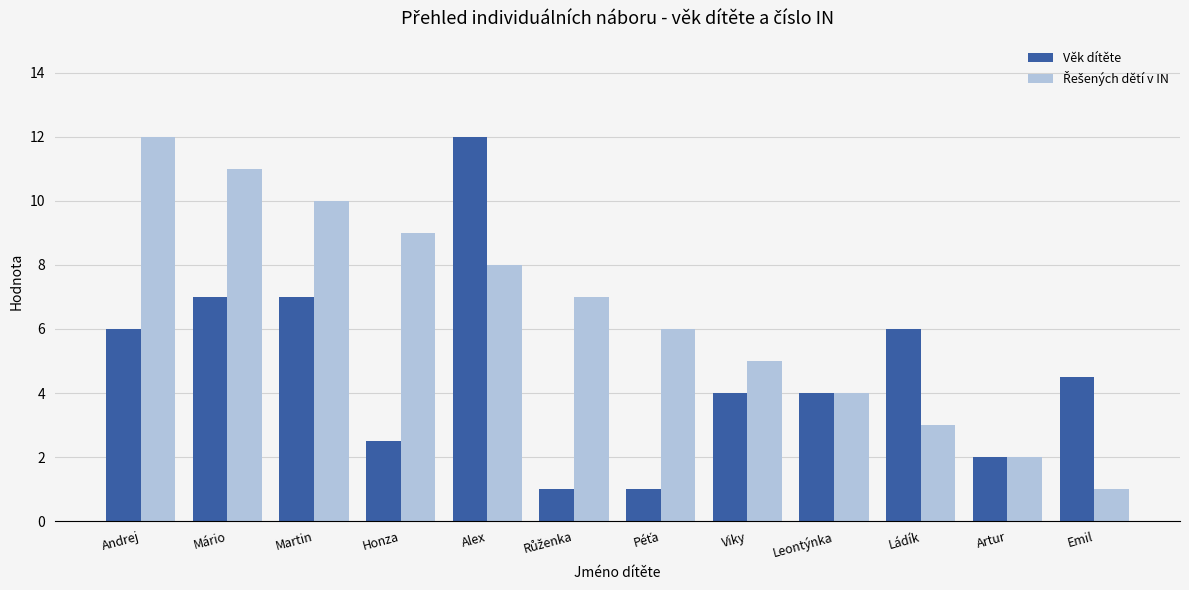

What is the spread (max minus min) of values at Alex?

4.0